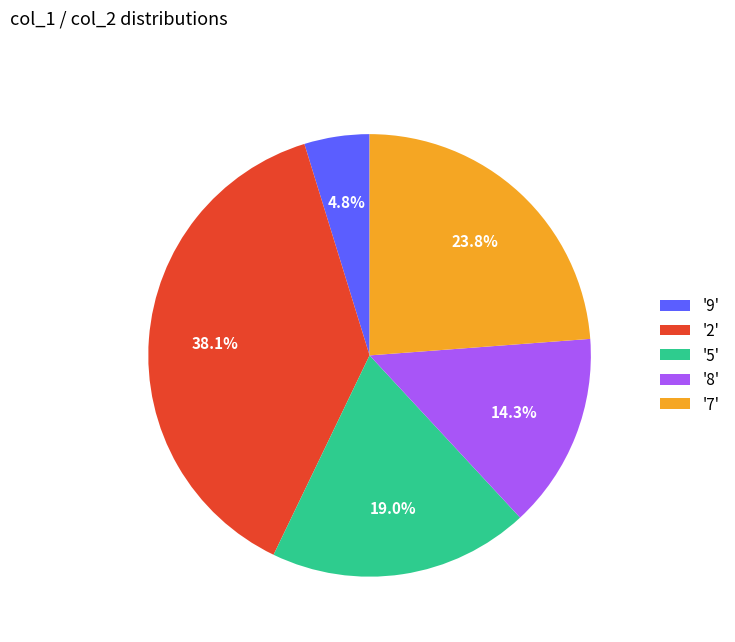

Is there any slice that represents more than half of the pie?

No